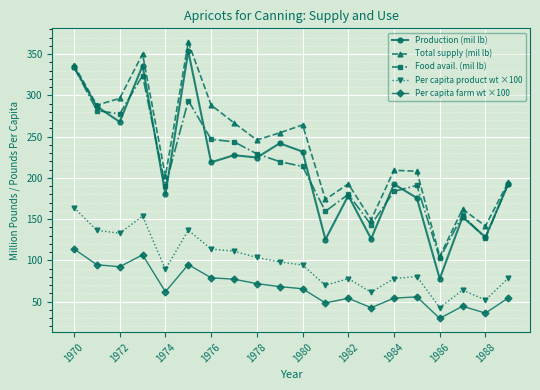

Is this an area chart (filled region under the line)?

No